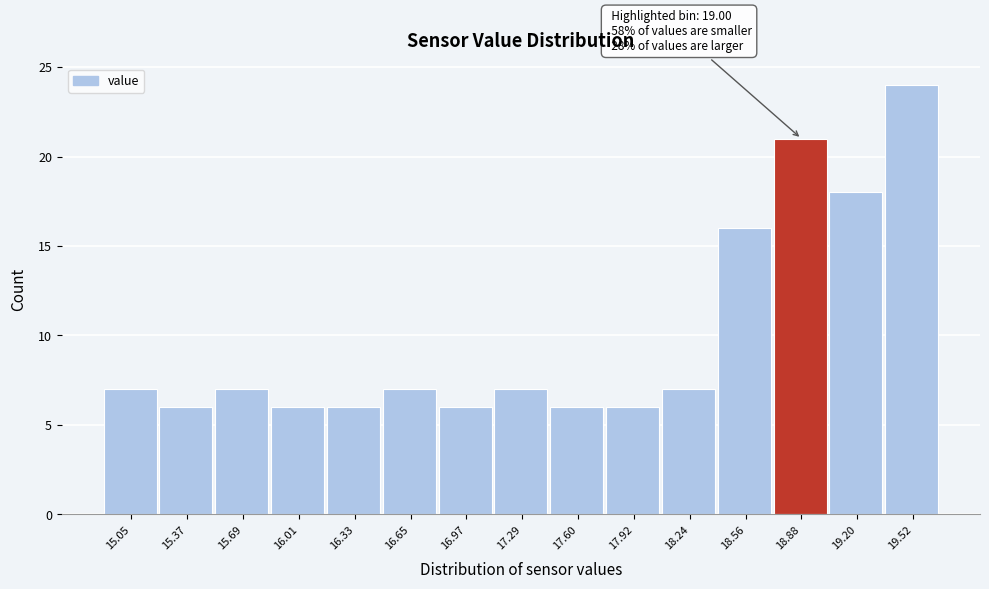

Reading right to left, extract all data points from this chart.

19.52=24	19.20=18	18.88=21	18.56=16	18.24=7	17.92=6	17.60=6	17.29=7	16.97=6	16.65=7	16.33=6	16.01=6	15.69=7	15.37=6	15.05=7